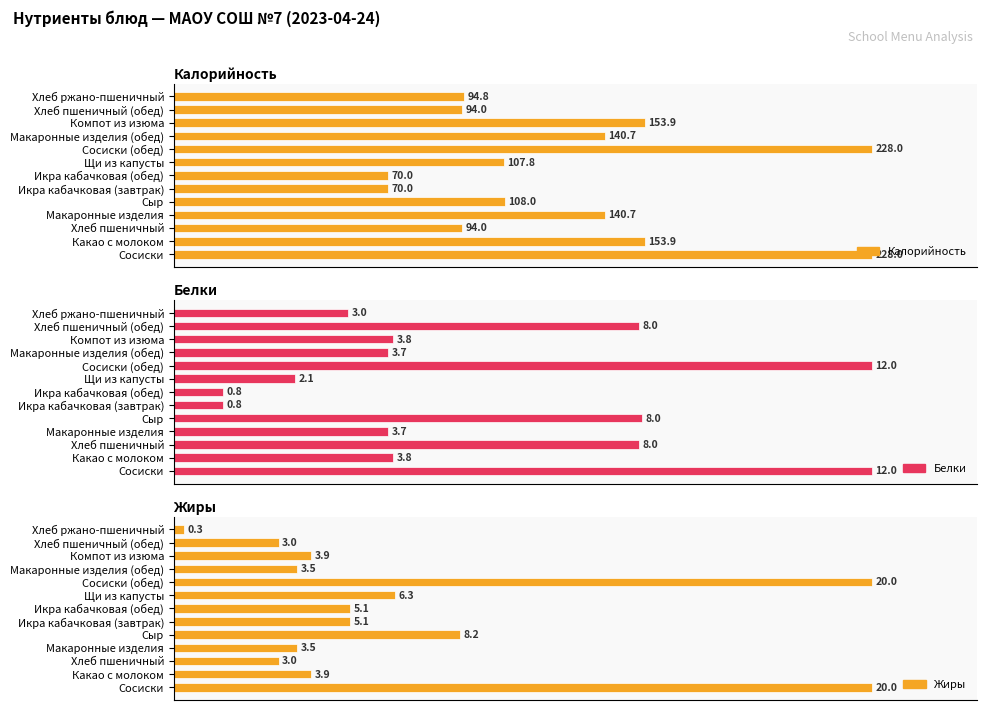

True or false: Жиры has a value of 0.5 at Хлеб ржано-пшеничный.

False